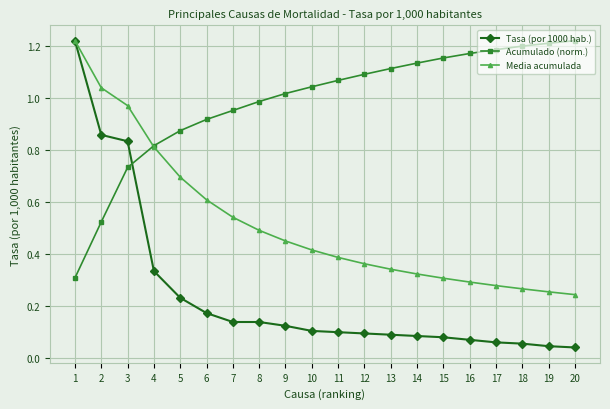

At 2, list the series in order from smallest to largest.

Acumulado (norm.), Tasa (por 1000 hab.), Media acumulada